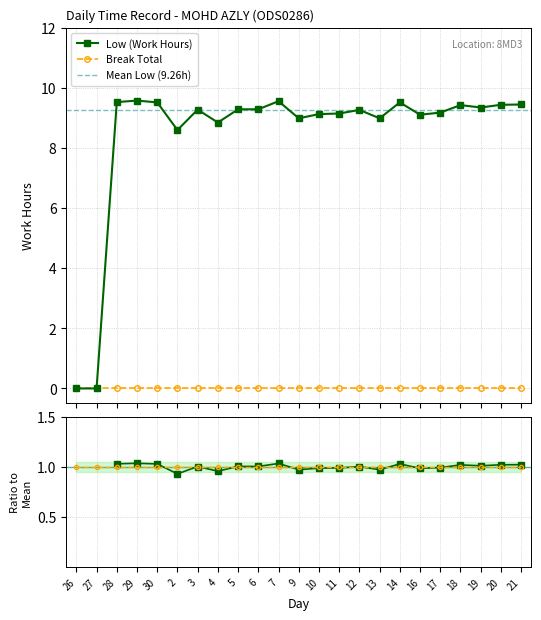

What is the average value?

8.5